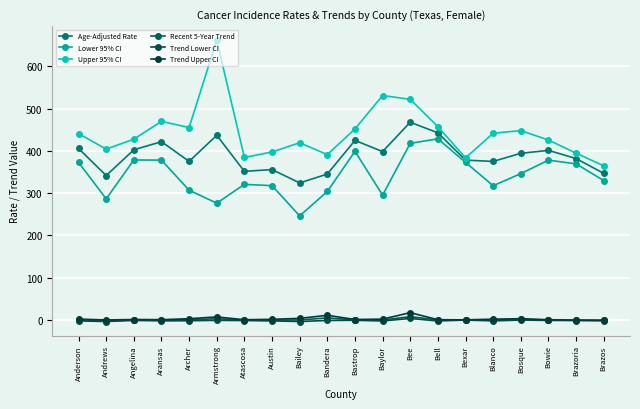

Reading right to left, extract all data points from this chart.

Age-Adjusted Rate: 346.6	381.6	401.0	394.1	374.8	377.9	442.5	467.5	398.2	424.5	345.0	324.0	355.6	351.3	436.7	374.9	421.6	402.3	341.5	405.5
Lower 95% CI: 329.5	369.1	377.8	346.0	317.3	372.6	428.3	417.6	295.1	398.7	303.7	246.0	317.5	320.6	276.1	306.8	377.9	378.3	286.3	372.5
Upper 95% CI: 364.4	394.4	425.4	447.8	441.5	383.3	457.1	521.7	530.7	451.7	391.0	419.0	397.2	384.2	661.6	455.0	469.6	427.5	403.9	440.7
Recent 5-Year Trend: -1.3	-1.0	-0.4	1.1	-0.4	-0.1	-0.1	7.6	-0.3	-0.1	4.6	-0.2	-0.6	-0.6	2.7	0.3	-0.9	-0.2	-2.0	-0.3
Trend Lower CI: -1.9	-1.5	-1.3	-0.4	-2.4	-0.4	-2.6	3.4	-2.6	-1.0	-1.3	-3.9	-2.4	-1.6	-1.1	-2.0	-2.3	-1.3	-3.9	-2.4
Trend Upper CI: -0.8	-0.5	0.4	2.8	1.7	0.1	0.4	17.1	1.8	0.9	10.8	3.6	1.3	0.4	7.0	2.8	0.5	0.9	-0.2	1.9